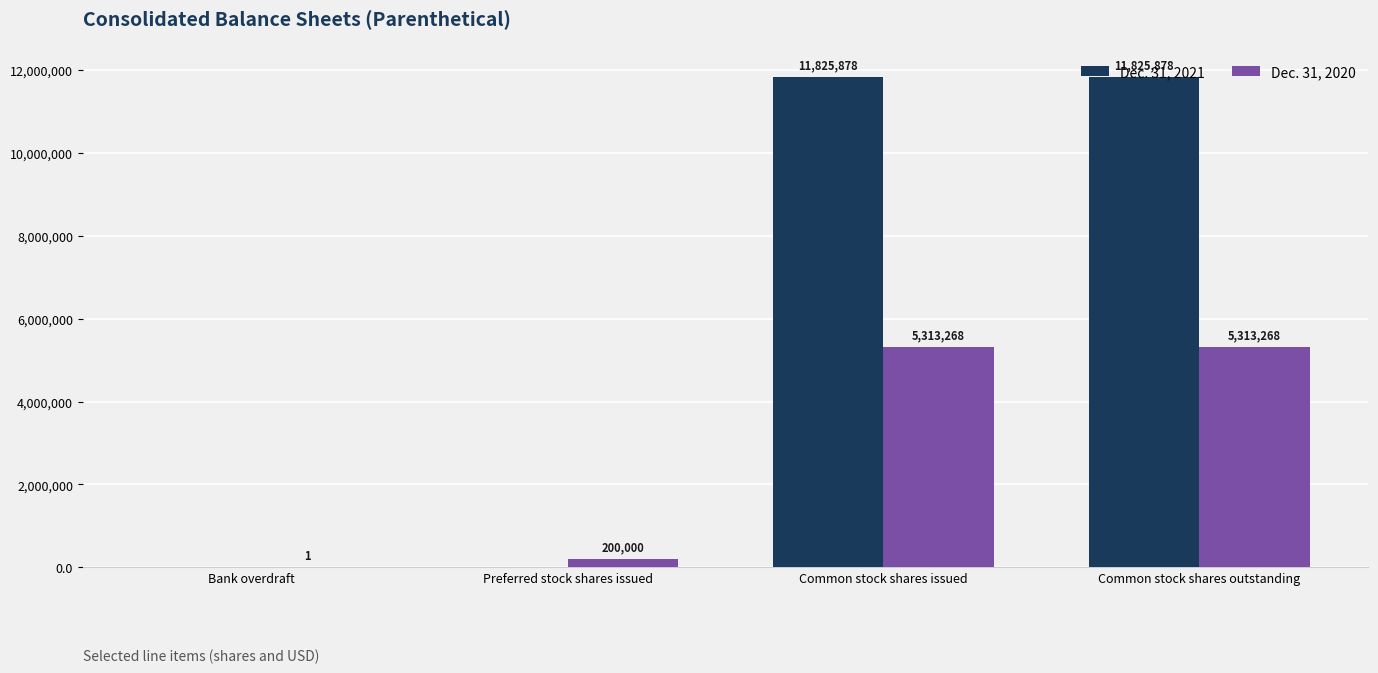

What is the total value across all series at Preferred stock shares issued?

200000.0